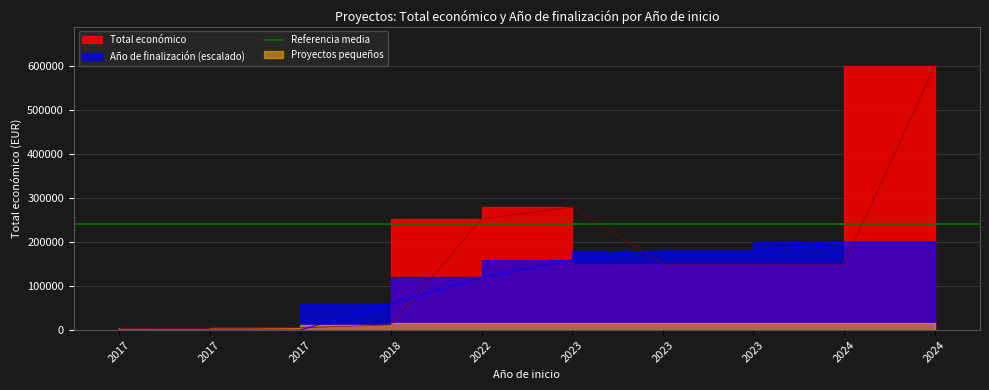

True or false: the data shows 599927 at 2024.

True